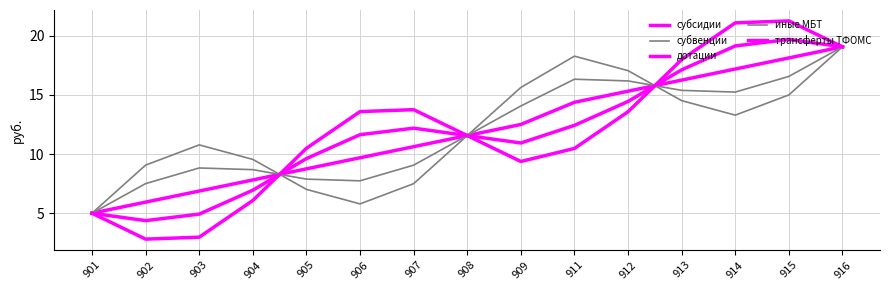

How many lines are shown in the chart?

5